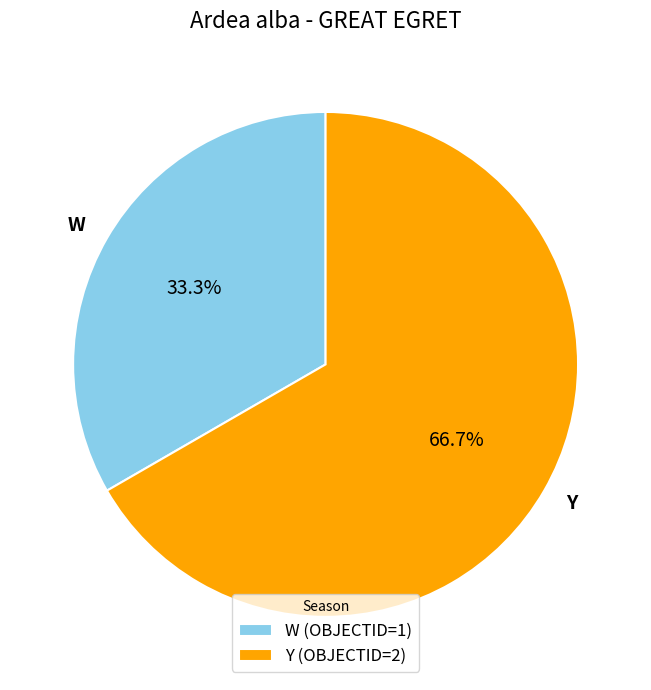

Do W and Y together represent more than half of the pie?

Yes